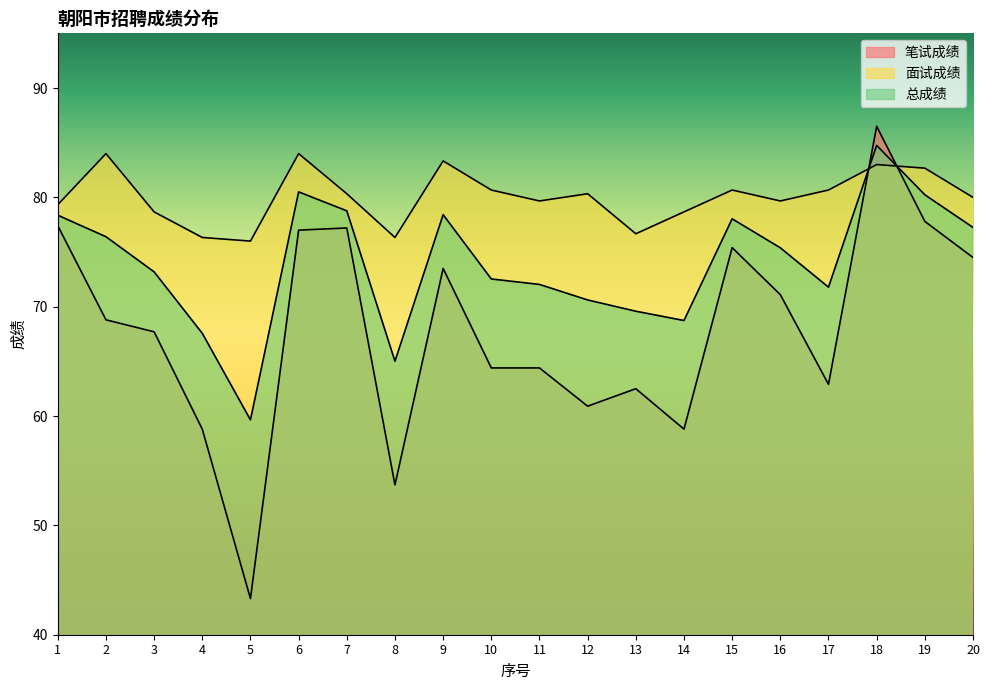

List the series in order of their overall mean, highest first.

面试成绩, 总成绩, 笔试成绩